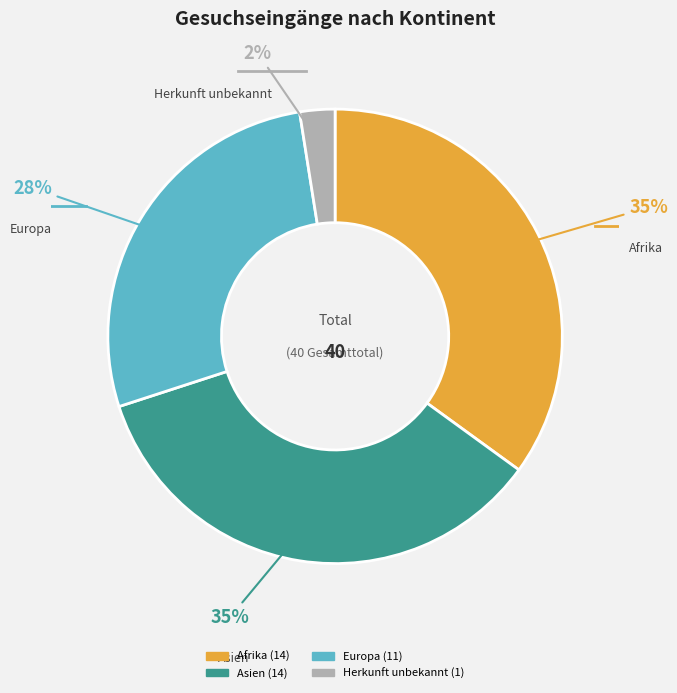

Which has a higher value, Europa or Asien?

Asien